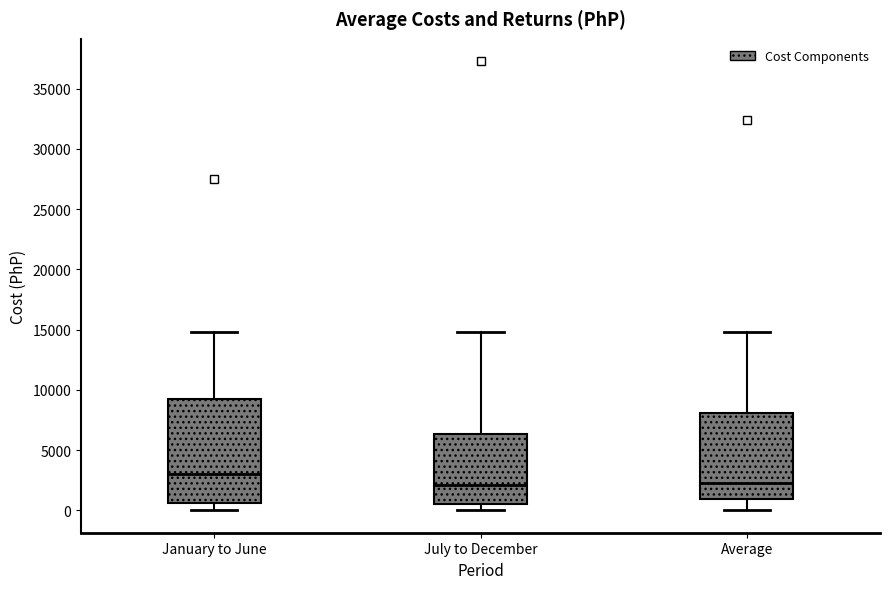

Which box is the tallest, from its lower edge to its upper edge?

January to June